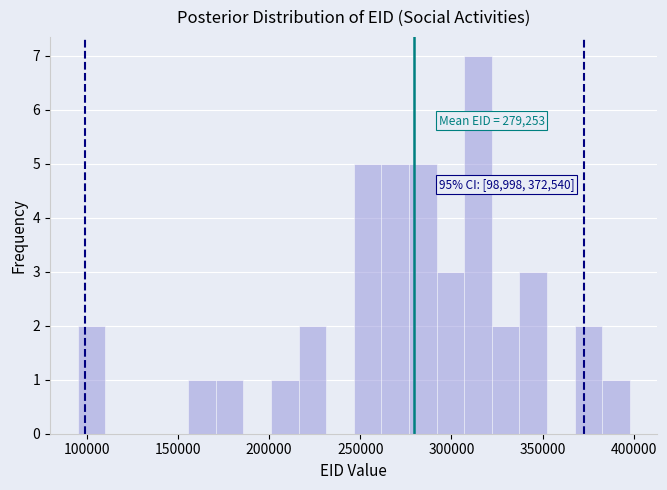

Read against the x-axis, roughly where is the centre of the tallest bar?

315000